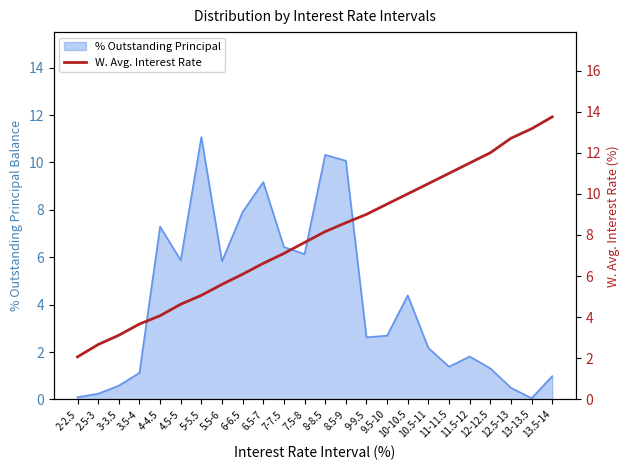

Is it true that the value at 4.5-5 is 2.3?

False